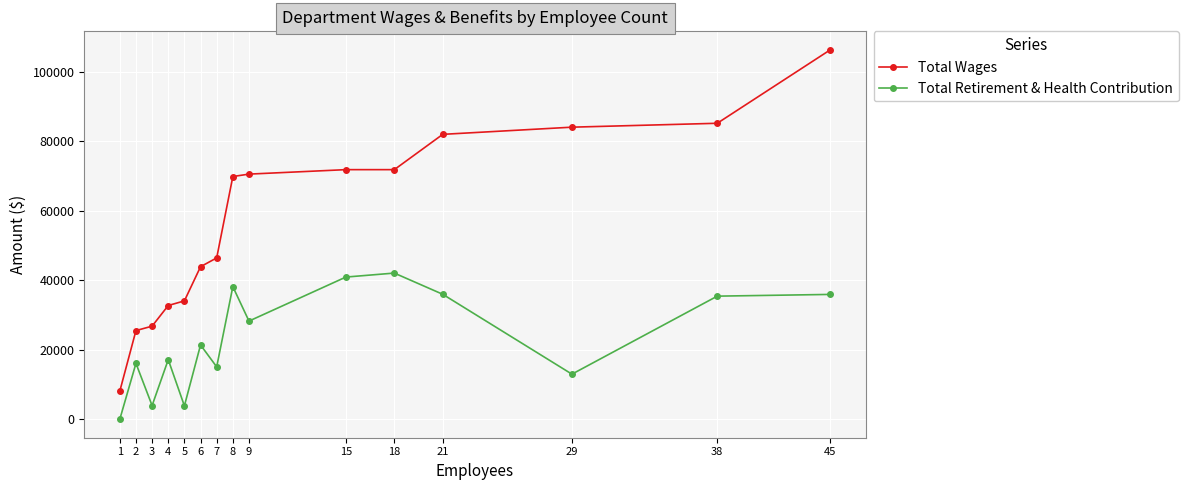

Where is Total Wages nearest to the value 57233?

7